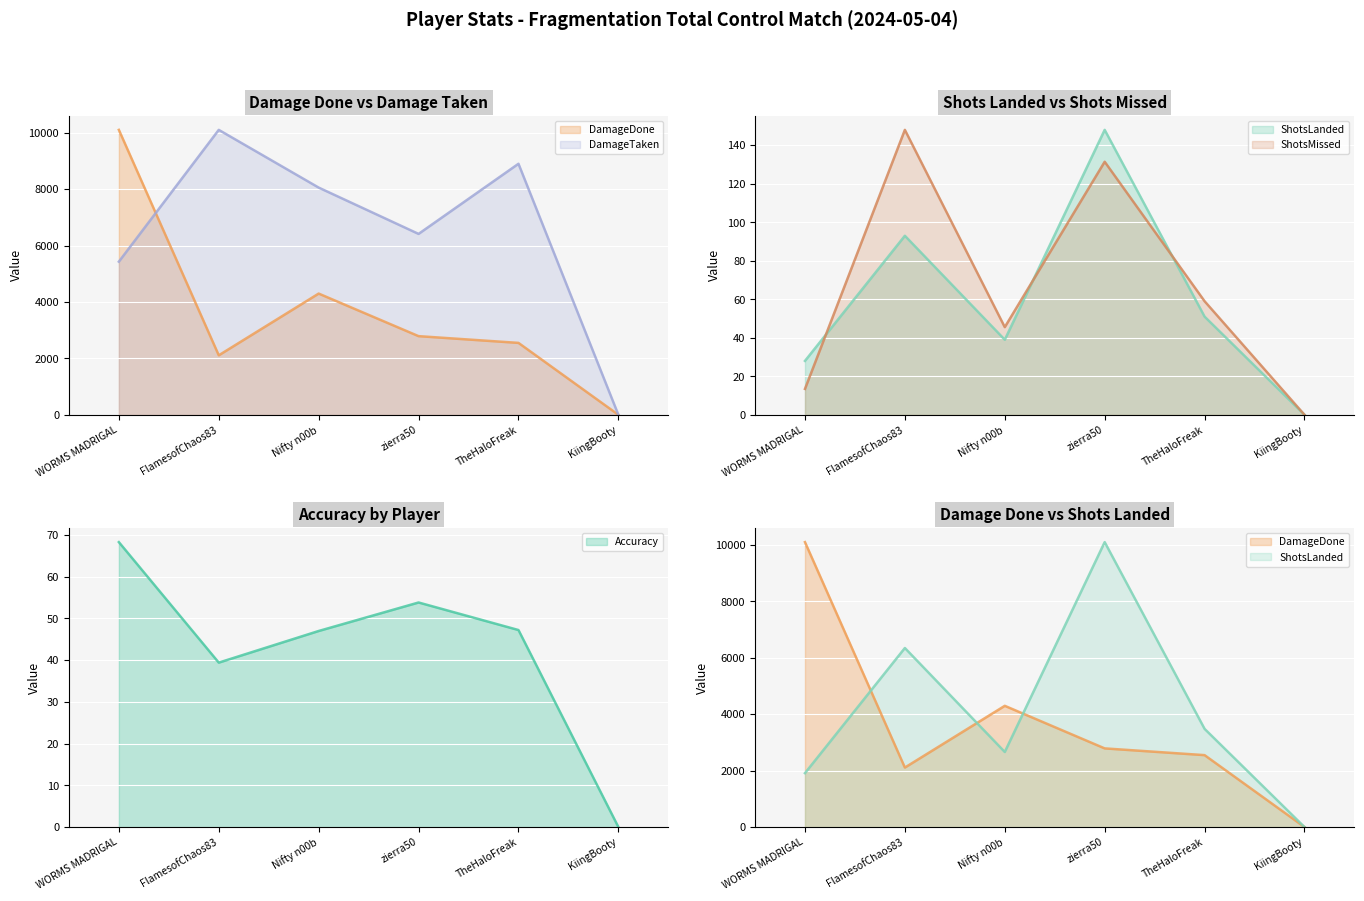

Reading left to right, list all the values displayed in this chart.

DamageDone (line): WORMS MADRIGAL=10099.0	FlamesofChaos83=2109.0	Nifty n00b=4297.0	zierra50=2788.0	TheHaloFreak=2549.0	KiingBooty=0.0
DamageTaken (scaled): WORMS MADRIGAL=5427.6	FlamesofChaos83=10099.0	Nifty n00b=8053.3	zierra50=6411.6	TheHaloFreak=8897.5	KiingBooty=0.0
ShotsLanded (line): WORMS MADRIGAL=28.0	FlamesofChaos83=93.0	Nifty n00b=39.0	zierra50=148.0	TheHaloFreak=51.0	KiingBooty=0.0
ShotsMissed (scaled): WORMS MADRIGAL=13.5	FlamesofChaos83=148.0	Nifty n00b=45.5	zierra50=131.4	TheHaloFreak=59.0	KiingBooty=0.0
Accuracy (line): WORMS MADRIGAL=68.3	FlamesofChaos83=39.4	Nifty n00b=47.0	zierra50=53.8	TheHaloFreak=47.2	KiingBooty=0.0
ShotsLanded (scaled): WORMS MADRIGAL=1910.6	FlamesofChaos83=6346.0	Nifty n00b=2661.2	zierra50=10099.0	TheHaloFreak=3480.1	KiingBooty=0.0